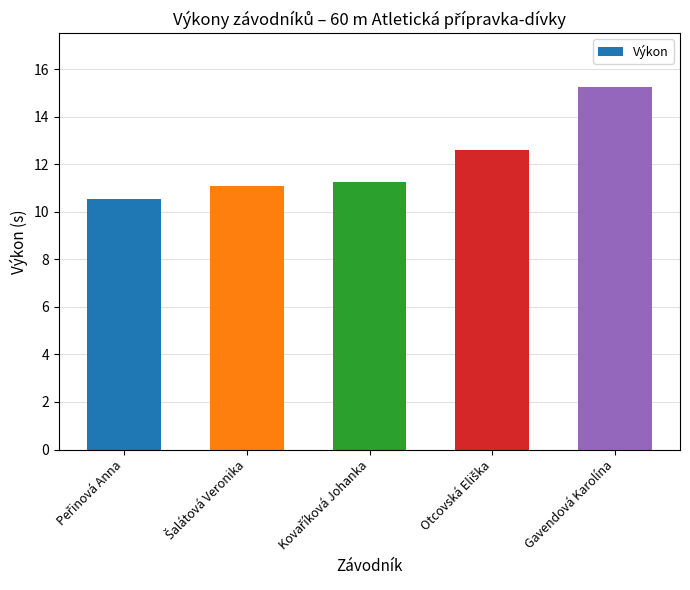

Reading left to right, list all the values displayed in this chart.

10.6	11.1	11.2	12.6	15.2